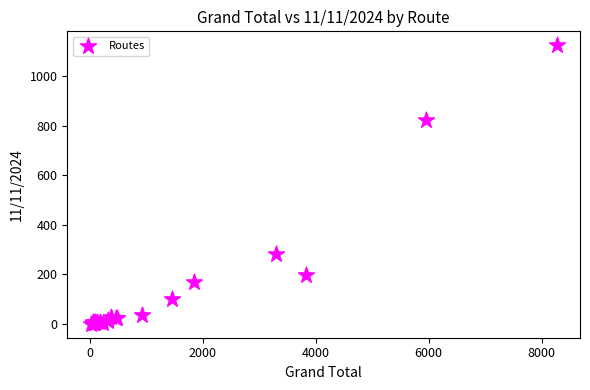

What Y value in the scatter plot is closest to 563?

822